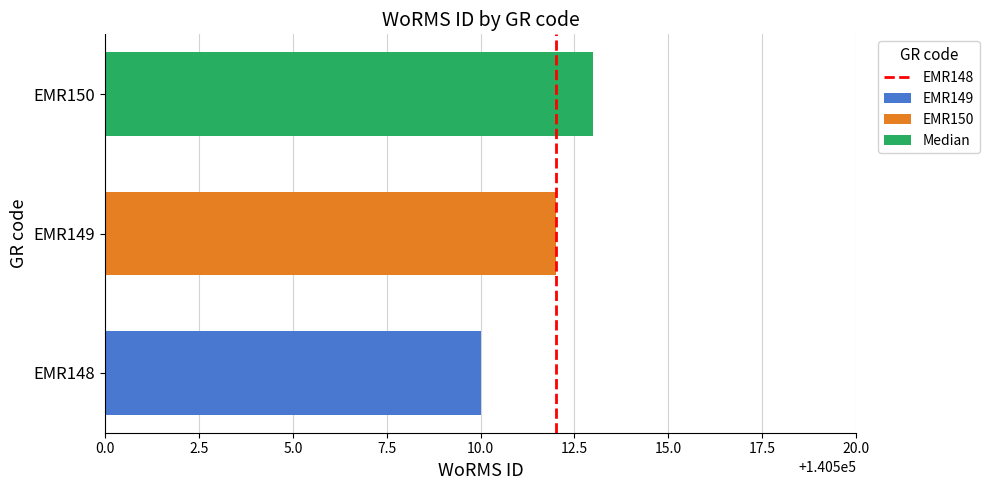

List the labels in order of EMR149 value, largest first.

EMR149